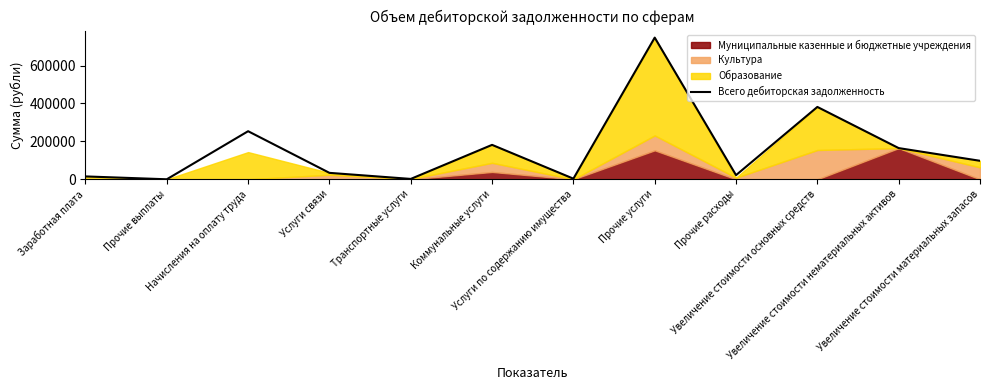

What is the maximum value shown in the chart?

747037.1